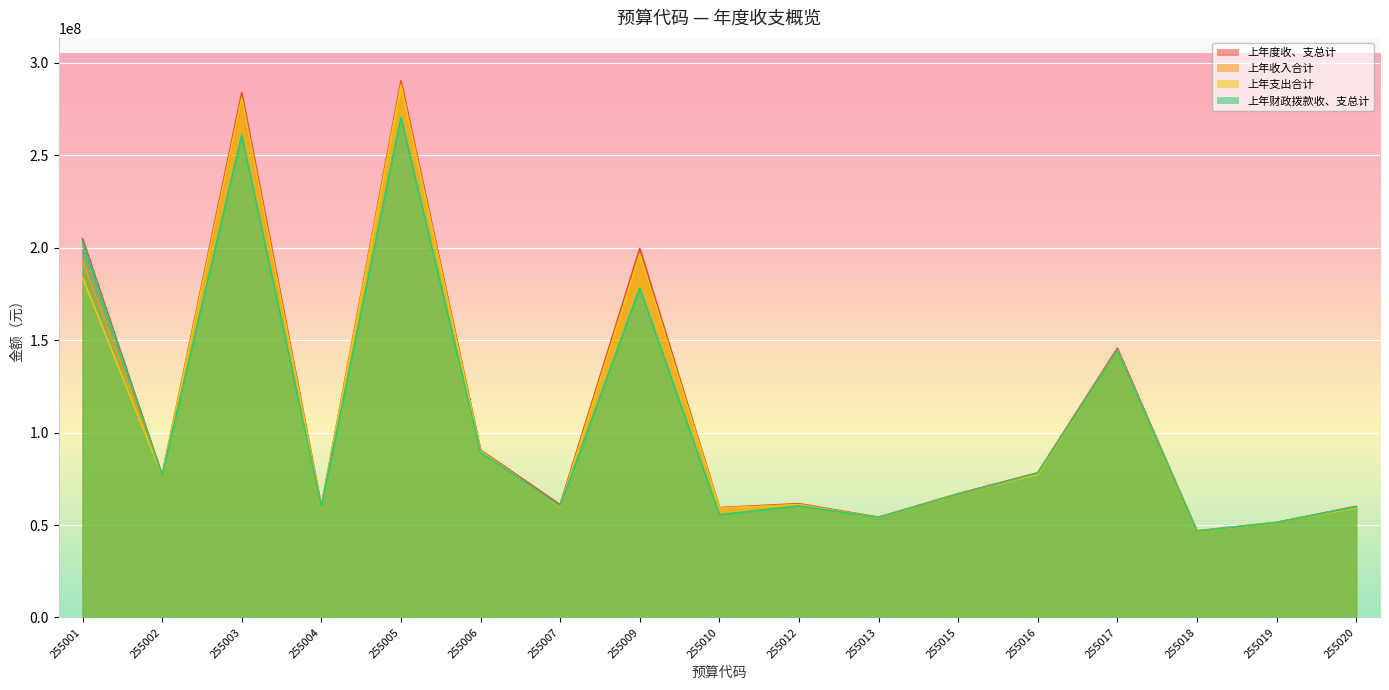

Reading left to right, transcribe all the data shown in this chart.

上年度收、支总计: 204815739.2	77073647.3	283764654.6	60141801.5	290214790.7	90558479.9	61029504.2	199601268.1	59363865.2	61557524.6	54242718.0	66964861.9	78267034.7	145498946.9	46846969.6	51428352.8	60091869.6
上年收入合计: 193117149.2	76818874.1	278344978.0	59700435.8	288463120.3	90014906.0	59785760.7	196390061.9	59016079.7	61104391.2	54014280.2	66281214.7	77682139.7	144166212.0	46598684.6	51306052.8	59662475.5
上年支出合计: 183925313.9	76680481.8	280967247.5	59605702.0	287299250.9	90105988.0	59807073.5	196468056.7	59030210.1	60984539.9	53943851.3	66716339.0	77312690.6	144182377.0	46529540.0	51397365.3	59384709.5
上年财政拨款收、支总计: 203068589.2	76829347.3	260923178.6	59936701.5	270463479.1	89382479.9	60247324.2	178141868.1	55606151.1	60374206.9	54081718.0	66622211.9	78022034.7	144159788.4	46663379.7	51407352.8	59859119.6